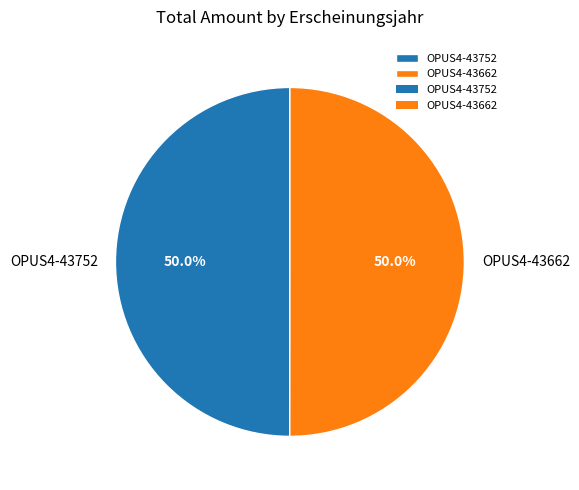

Approximately how many times larger is the value at OPUS4-43752 compared to OPUS4-43662?

1.0